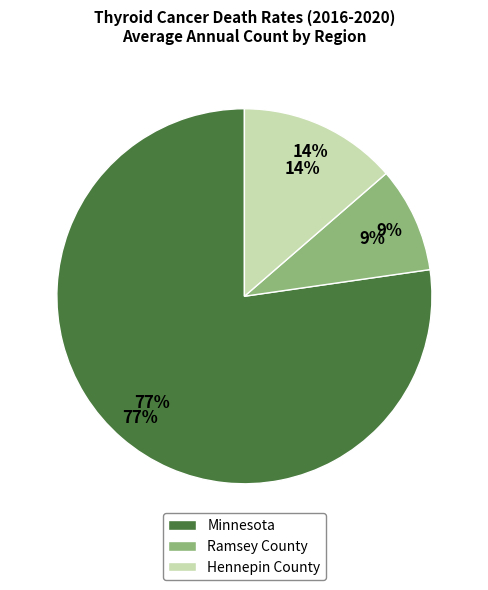

Which category accounts for the majority?

Minnesota